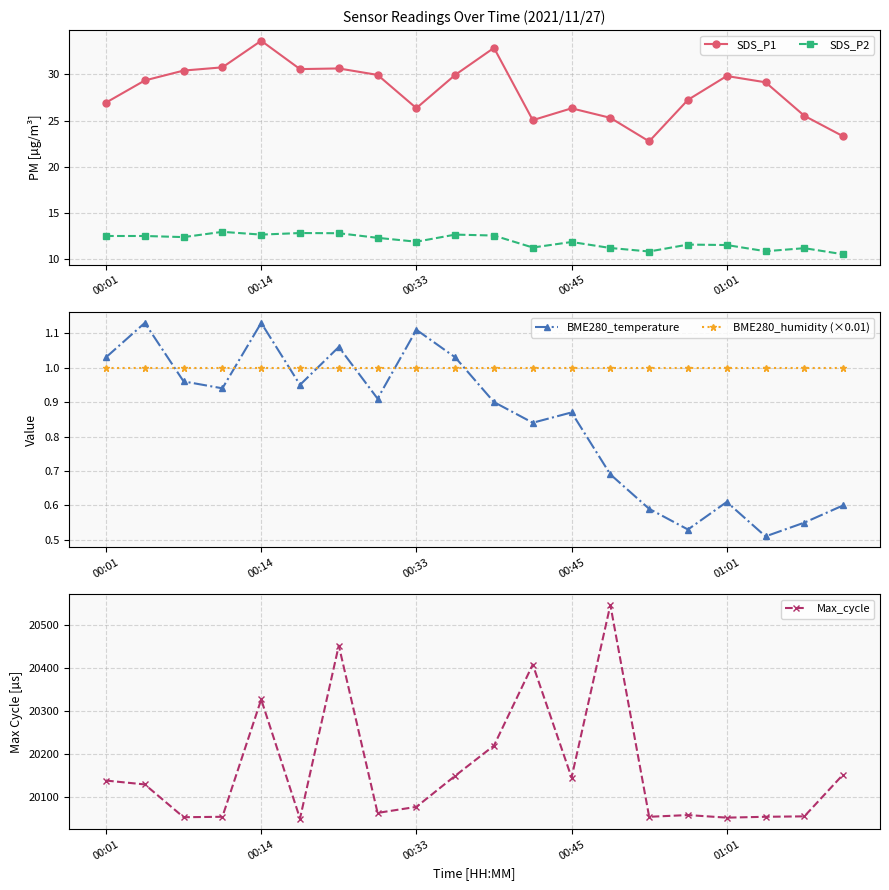

What is the total value across all series at 18?

20094.2